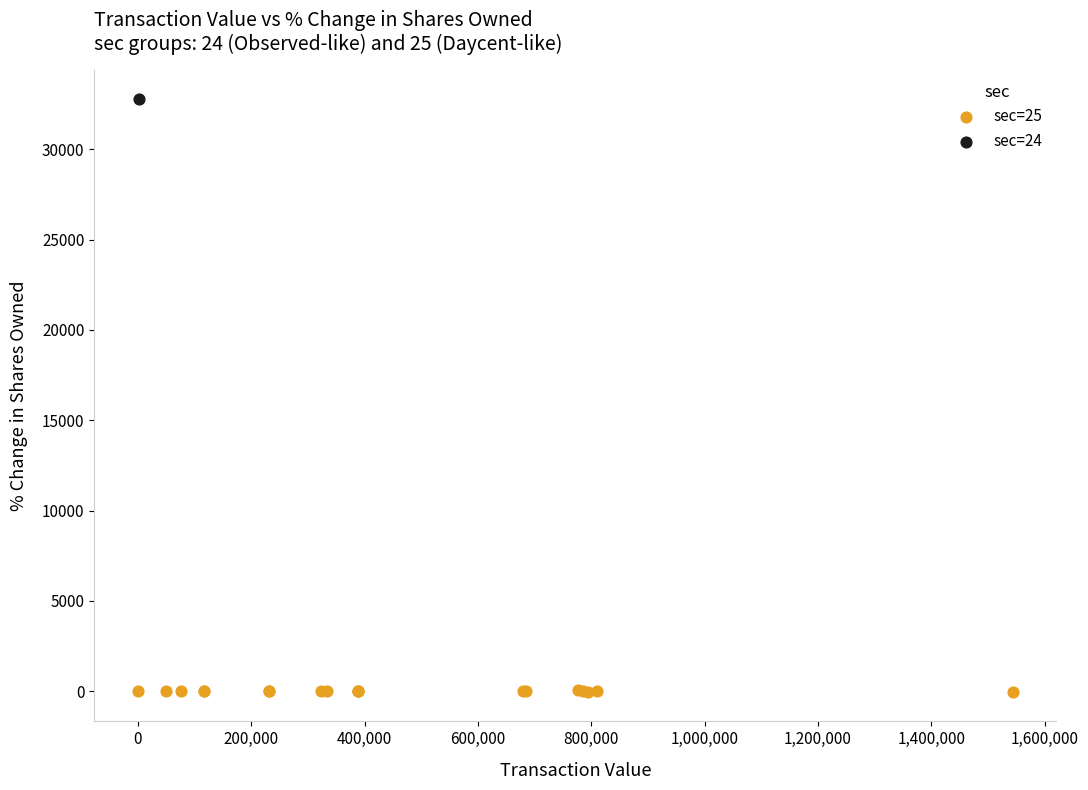

What are all the series names shown in the legend?

sec=25, sec=24